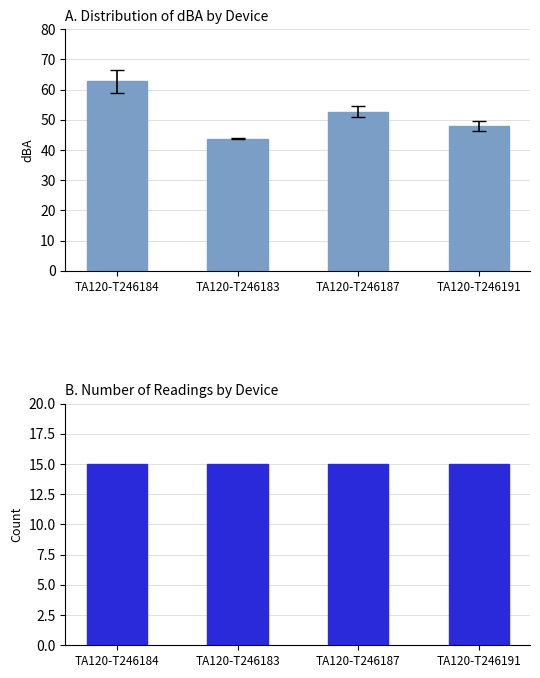

Reading left to right, extract all data points from this chart.

Mean dBA: TA120-T246184=62.8	TA120-T246183=43.8	TA120-T246187=52.7	TA120-T246191=47.9
Reading count: TA120-T246184=15.0	TA120-T246183=15.0	TA120-T246187=15.0	TA120-T246191=15.0